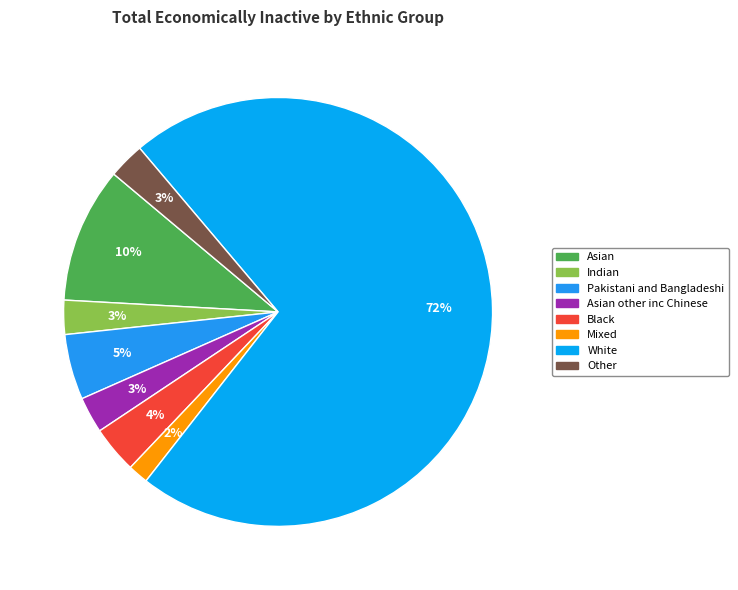

Which category has the smallest portion of the pie?

Mixed